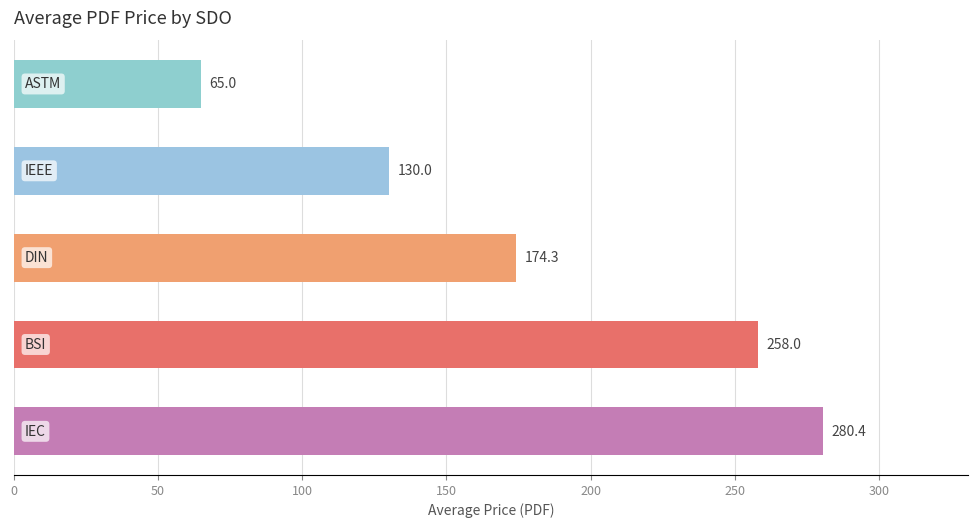

What is the minimum value shown in the chart?

65.0